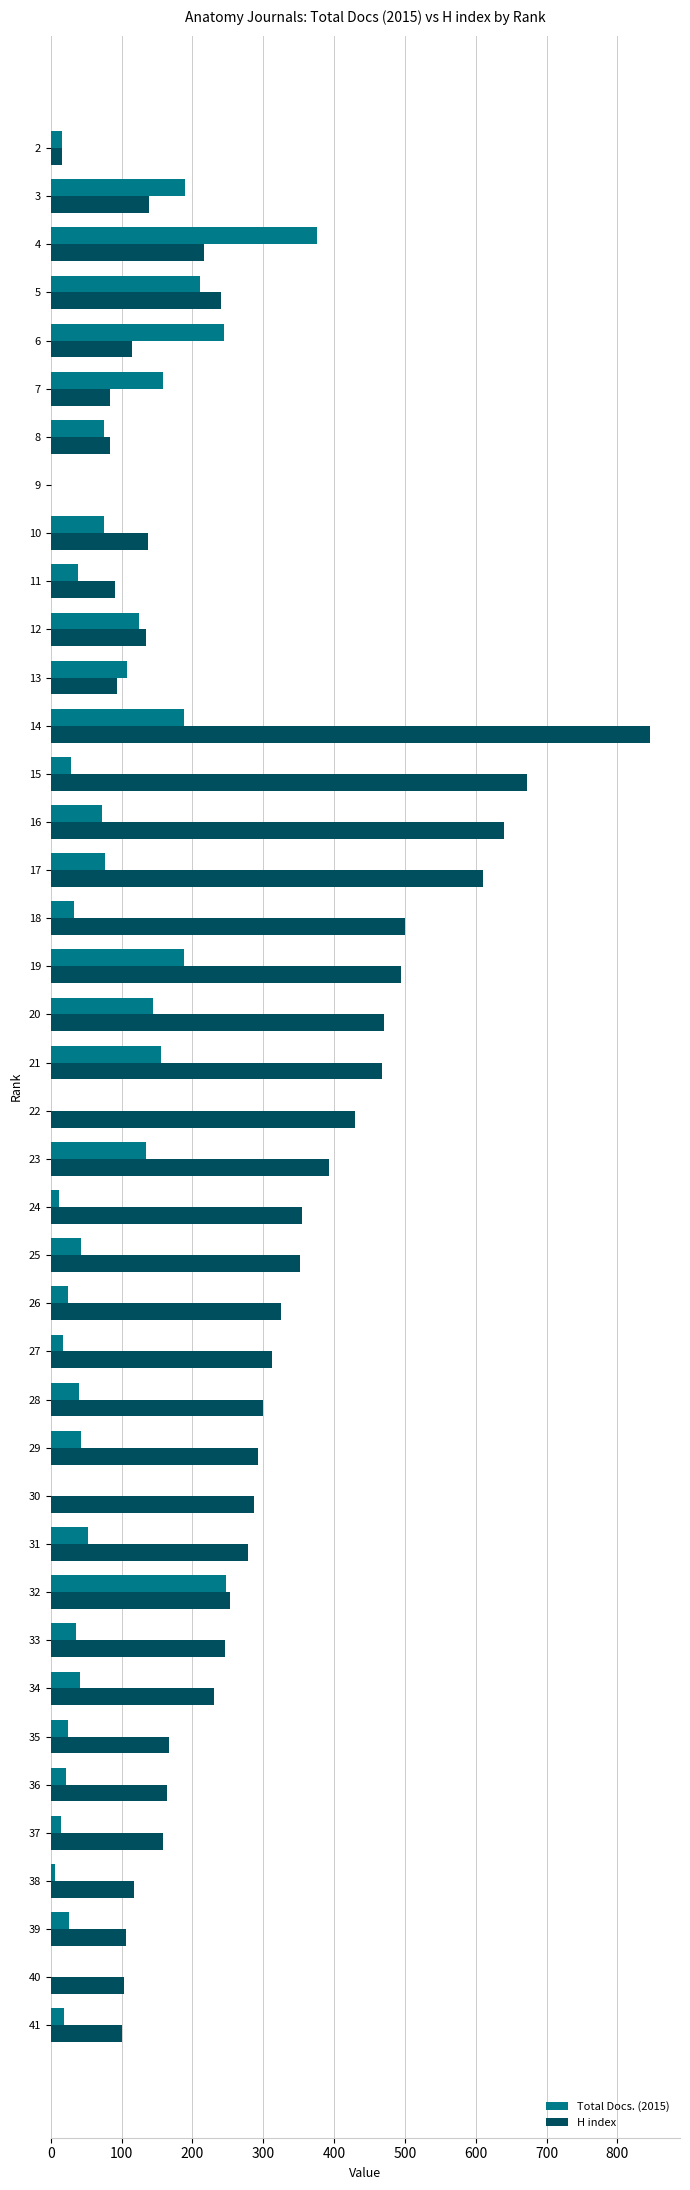

Is it true that Total Docs. (2015) equals 187 at 23?

False